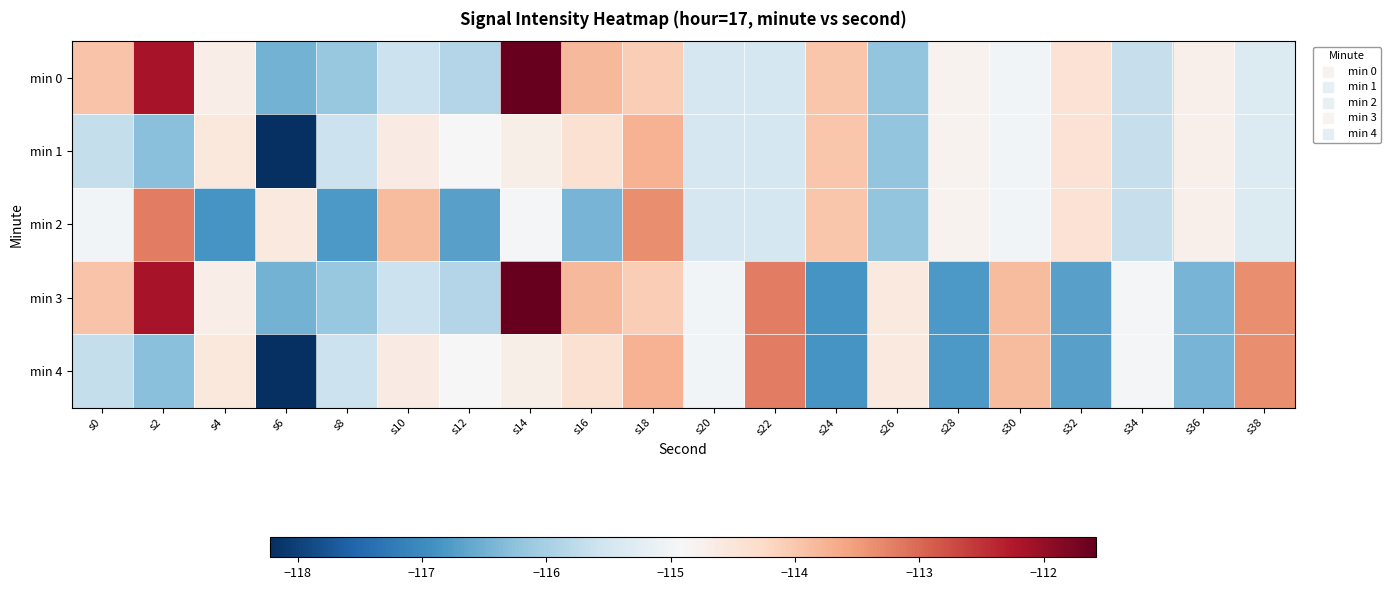

Which series has the widest spread of values?

min 3